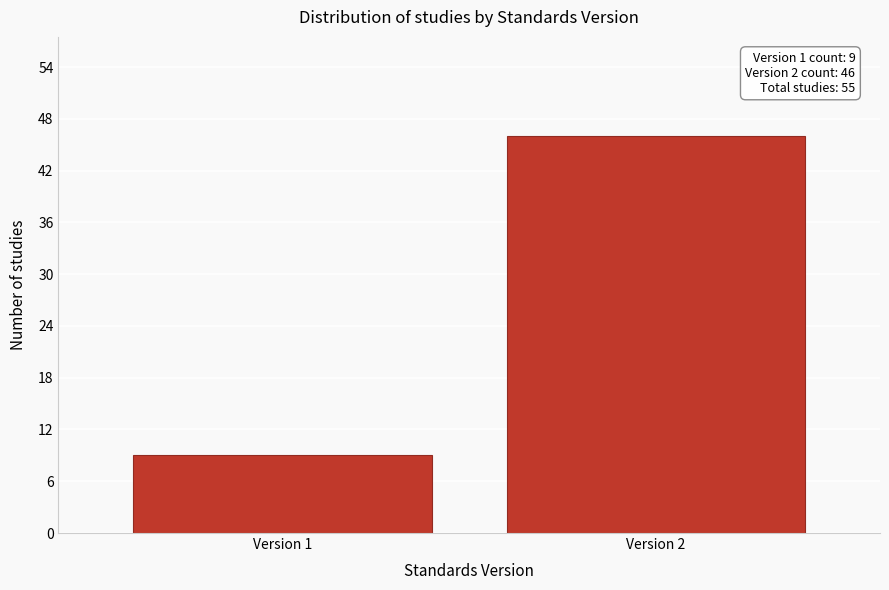

Reading left to right, extract all data points from this chart.

9	46